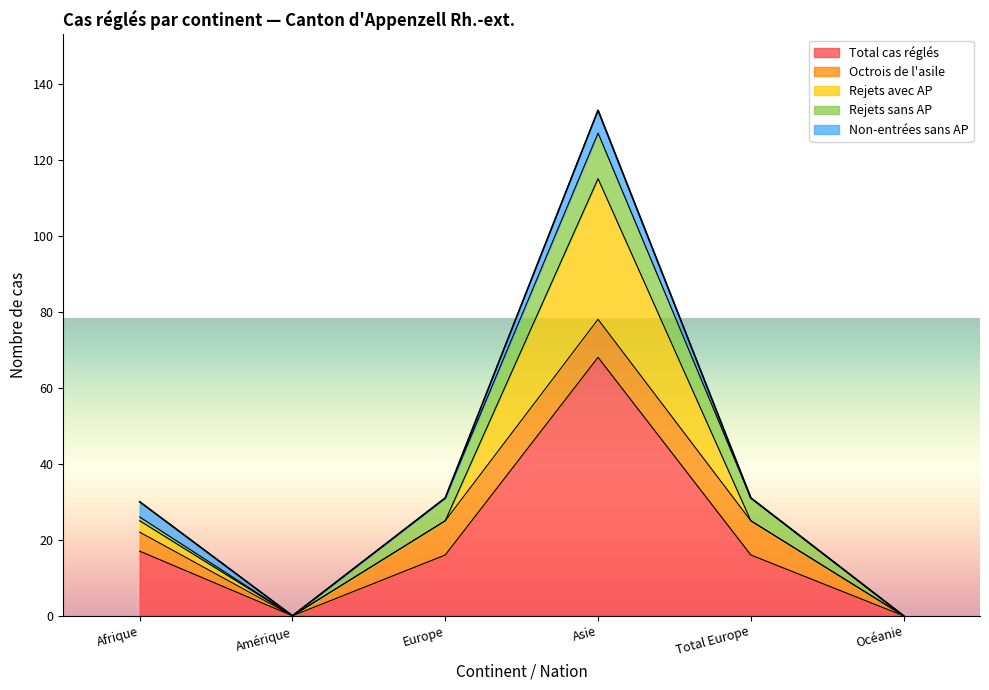

At which label is Octrois de l'asile closest to 5?

Afrique